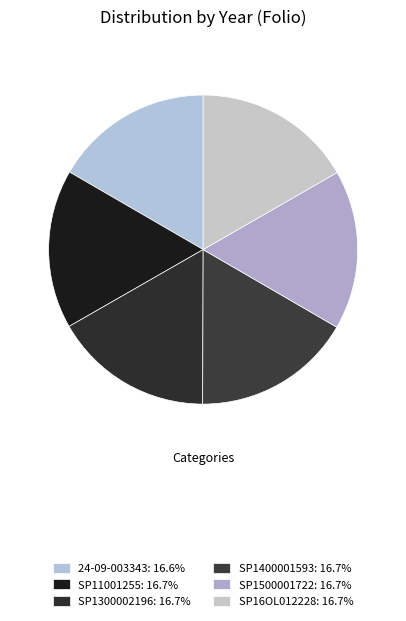

How many segments does this pie chart have?

6